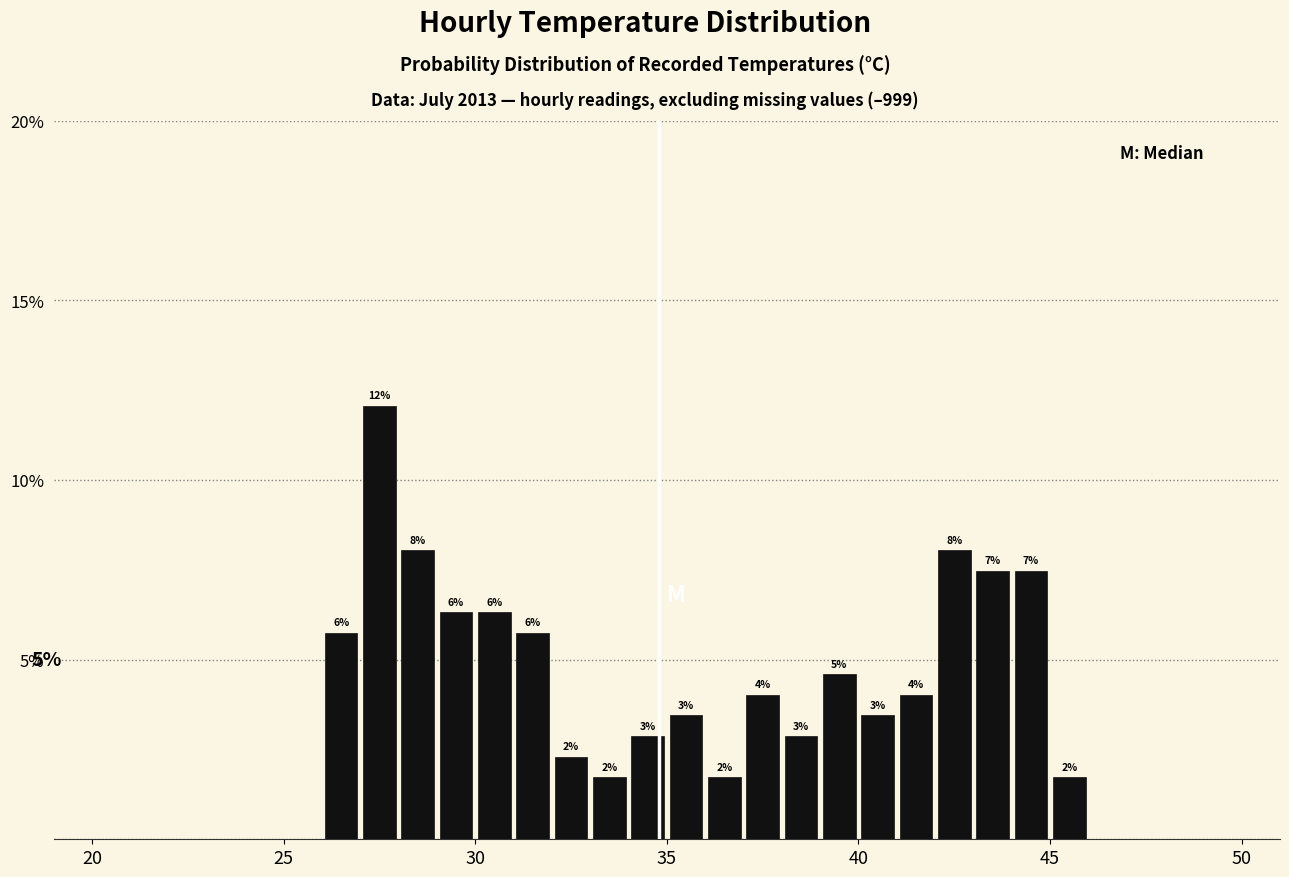

Read against the x-axis, roughly where is the centre of the tallest bar?

27.5